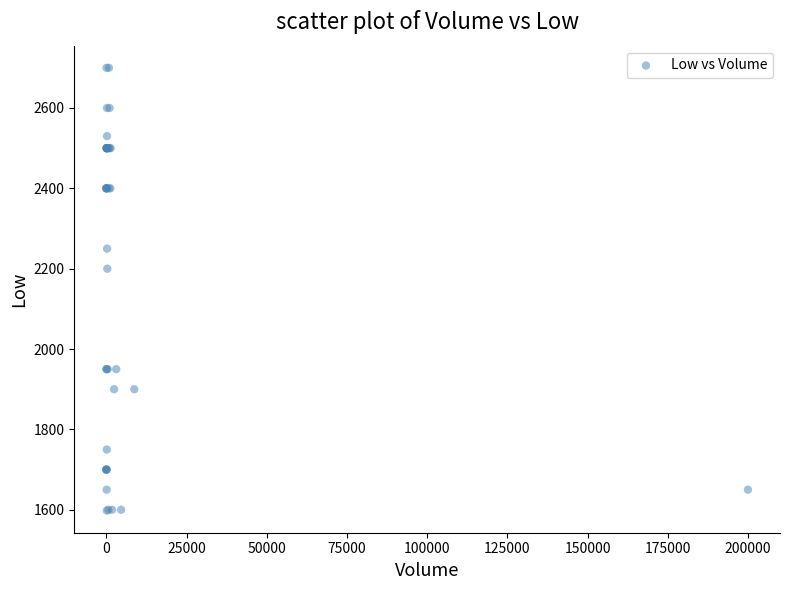

What Y value in the scatter plot is closest to 2149?

2200